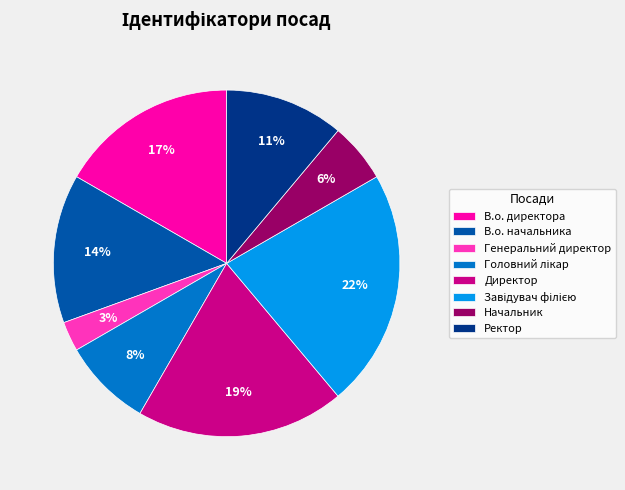

How many segments does this pie chart have?

8